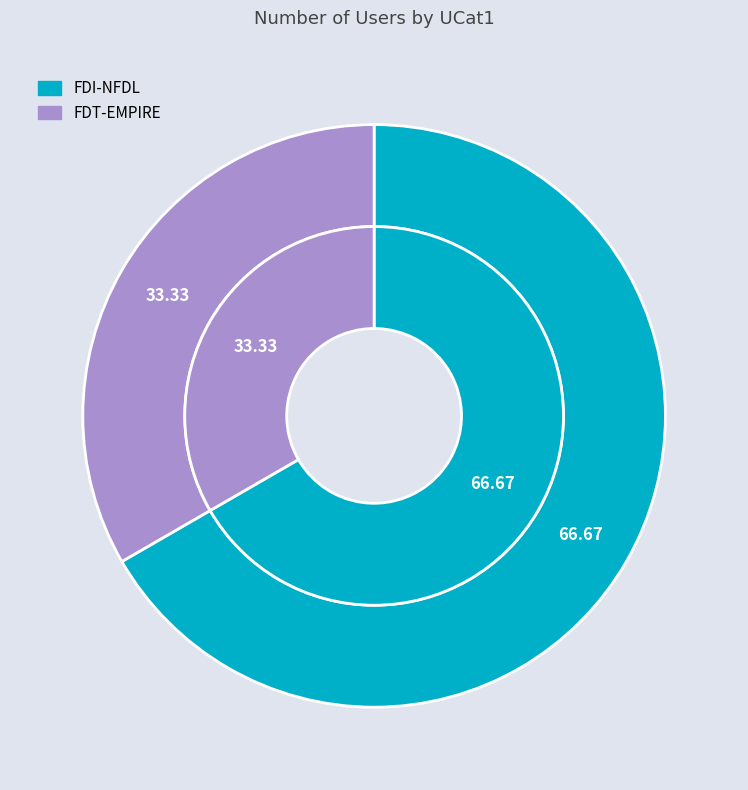

Is it true that FDI-NFDL is 67% of the pie?

True